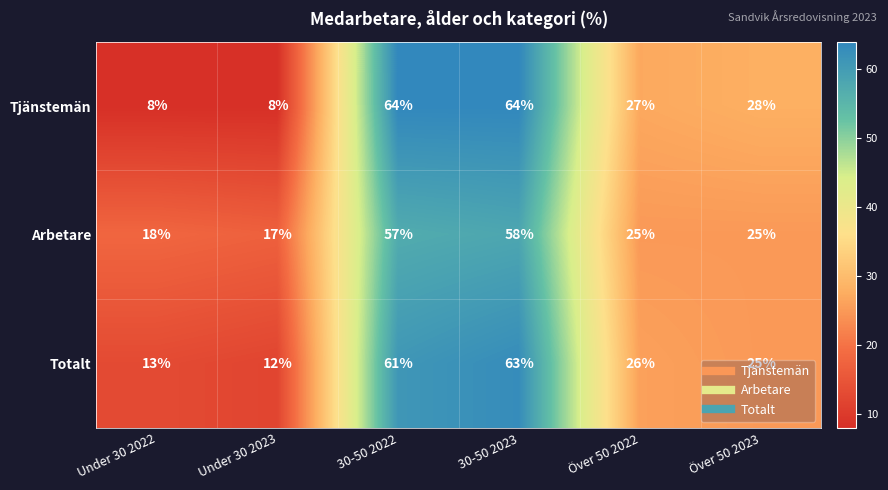

Which series has the largest range (max minus min)?

Tjänstemän